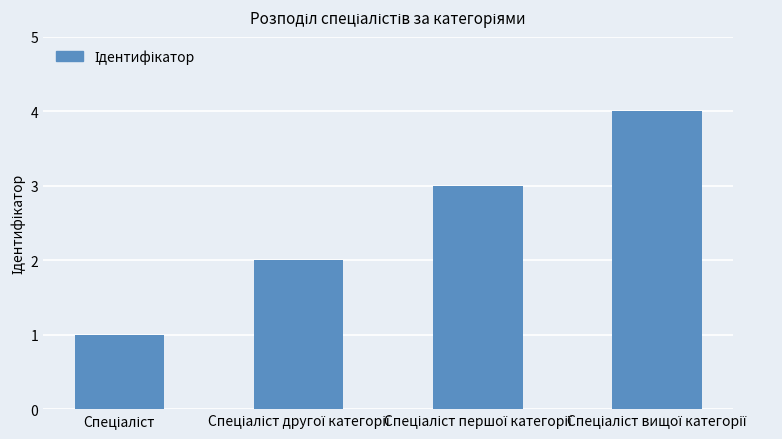

What is the sum of all values?

10